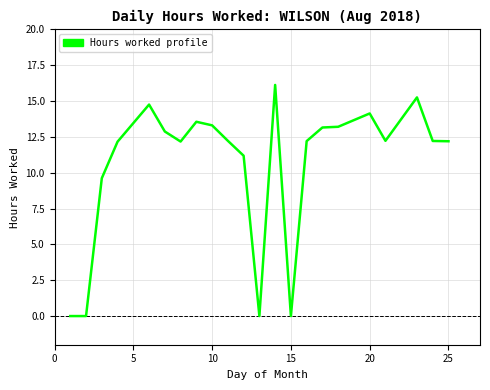

Does the chart have visible grid lines?

Yes